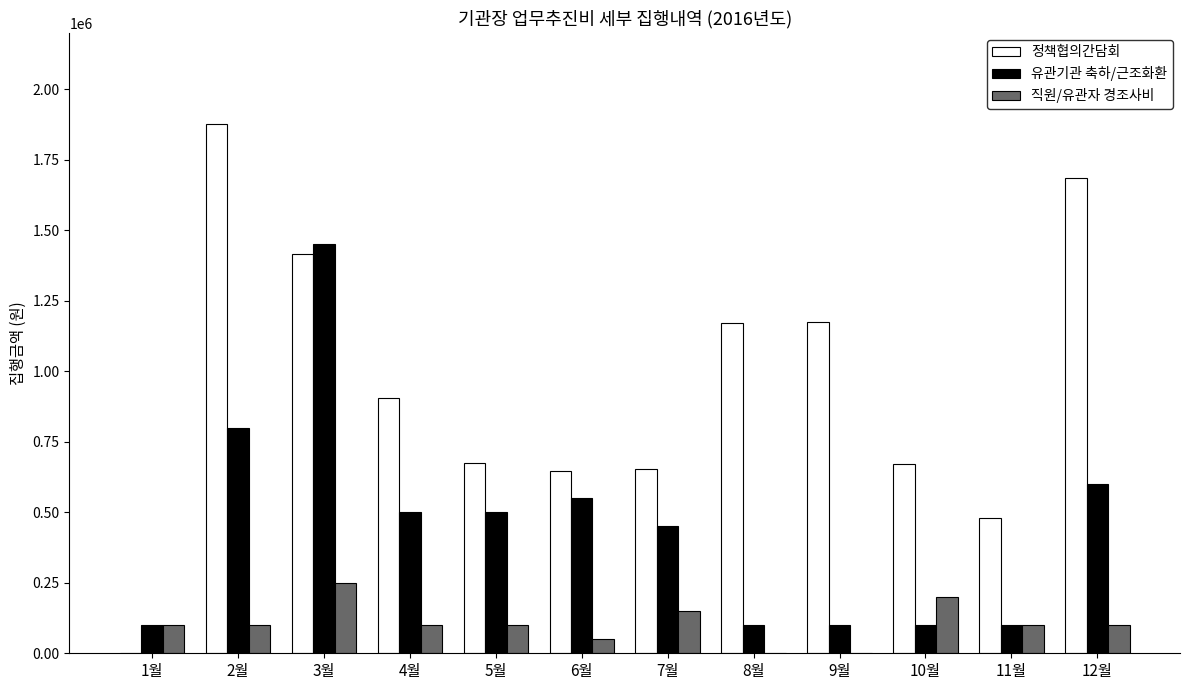

What are all the series names shown in the legend?

정책협의간담회, 유관기관 축하/근조화환, 직원/유관자 경조사비